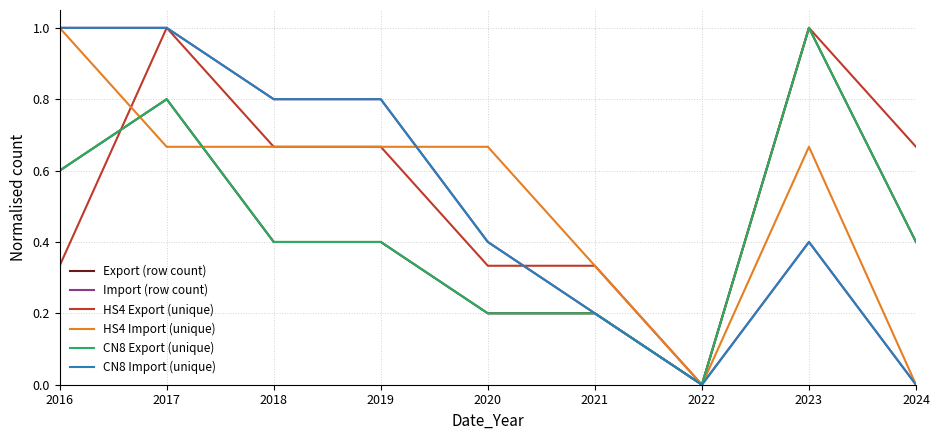

At how many categories does at least one series exceed 0?

8